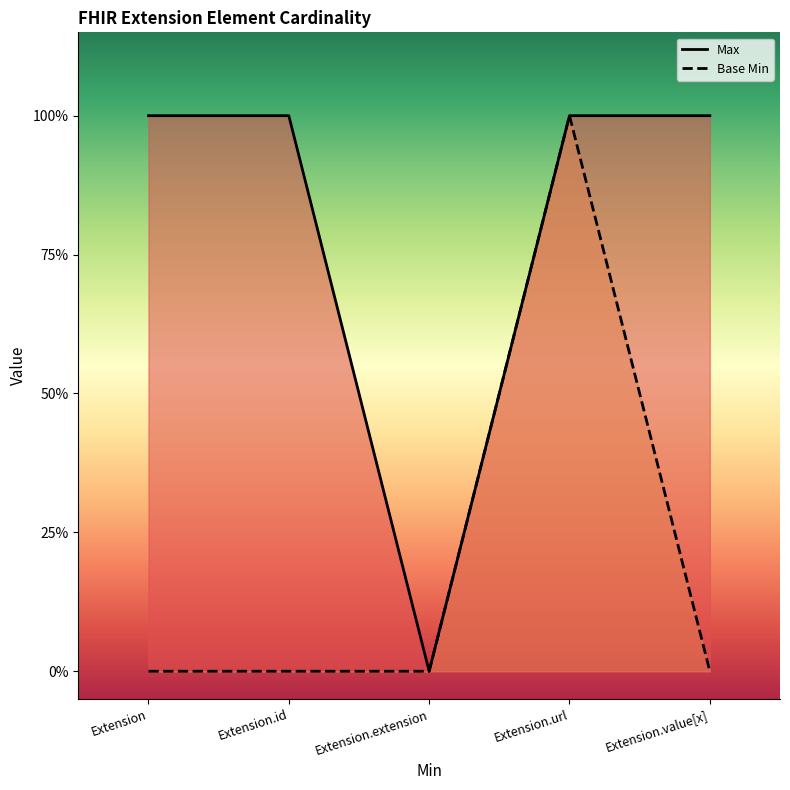

What are all the series names shown in the legend?

Max, Base Min